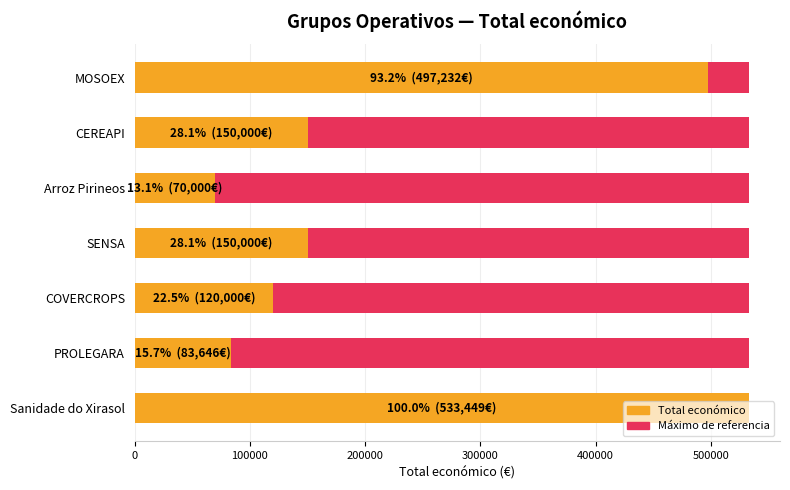

Which series changed the most between 200000 and 500000?

Total económico